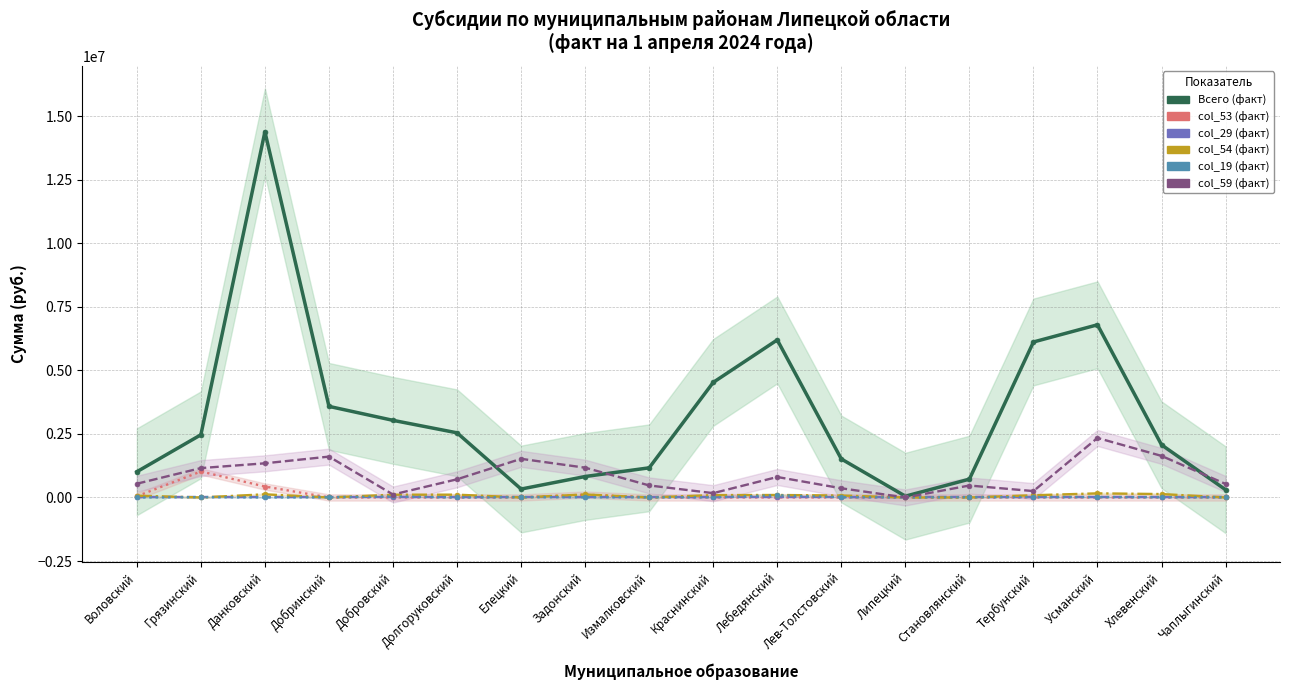

Reading right to left, what are all the values shown in this chart?

Всего (факт): 303607.4	2069158.1	6789688.8	6113900.2	719890.7	50283.7	1513482.6	6195042.6	4524654.9	1165033.2	823066.2	330542.0	2541475.0	3032403.0	3581714.3	14380507.1	2464437.9	1010311.2
col_53 (факт): 0.0	0.0	0.0	0.0	0.0	0.0	0.0	0.0	0.0	0.0	111277.9	0.0	0.0	0.0	0.0	430000.0	1021300.6	45962.8
col_29 (факт): 0.0	0.0	0.0	0.0	0.0	0.0	0.0	0.0	0.0	0.0	0.0	0.0	0.0	0.0	0.0	0.0	0.0	0.0
col_54 (факт): 0.0	133639.2	160272.4	86579.3	0.0	0.0	75530.2	97141.2	92621.1	0.0	116833.2	0.0	109127.3	108055.4	0.0	123062.3	0.0	68491.5
col_19 (факт): 5217.4	8695.6	15652.2	13913.0	10434.8	0.0	9565.2	86956.5	4347.8	6956.5	8695.6	12173.9	0.0	38260.9	7826.1	0.0	13043.5	0.0
col_59 (факт): 530797.6	1634033.7	2339659.6	250276.4	469632.4	0.0	360727.9	804491.1	169151.7	472418.7	1170593.1	1518660.0	714627.8	115404.6	1606199.9	1342716.5	1154646.1	539880.0